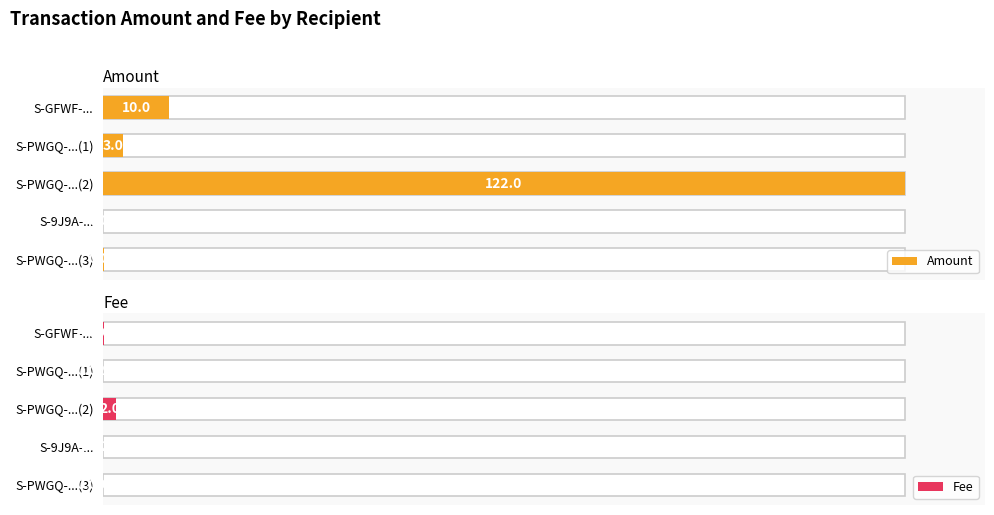

Does the chart contain any negative values?

No